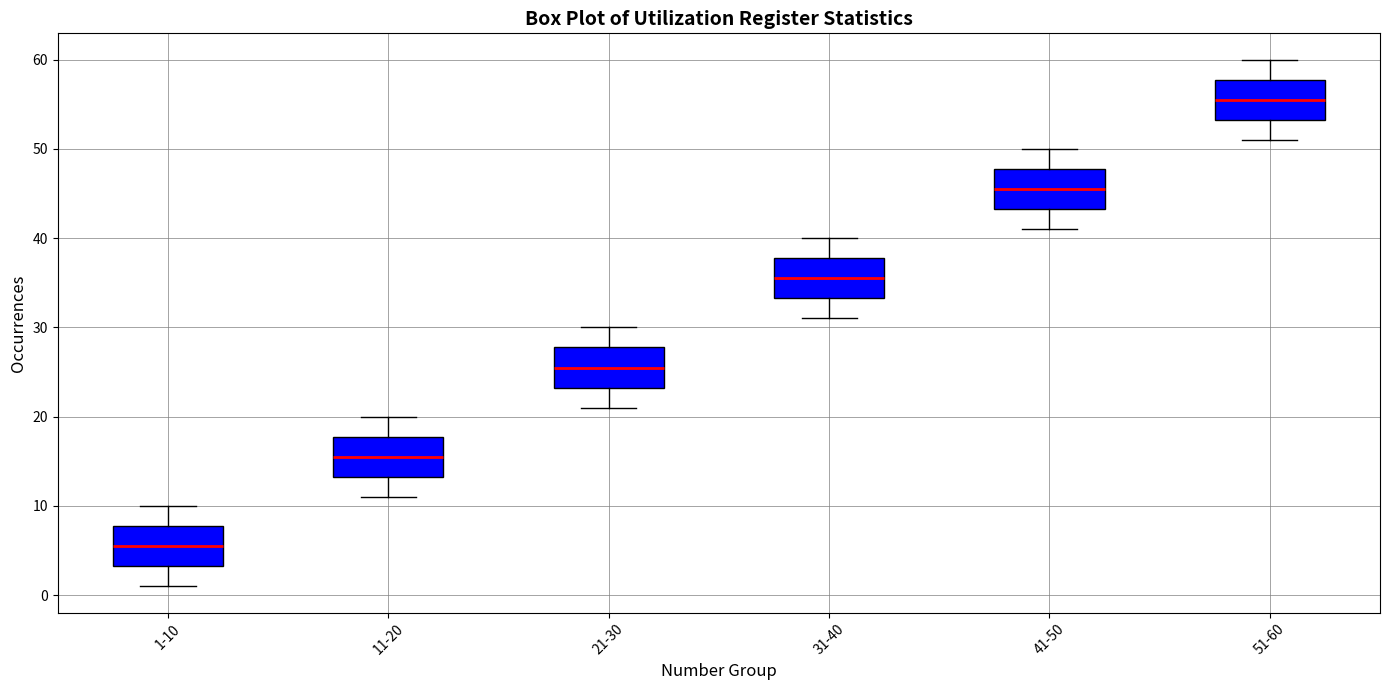

Where is the upper edge of the box for 31-40 on the y-axis? The values are not printed on the chart, so give them approximately, as read against the axis.

38